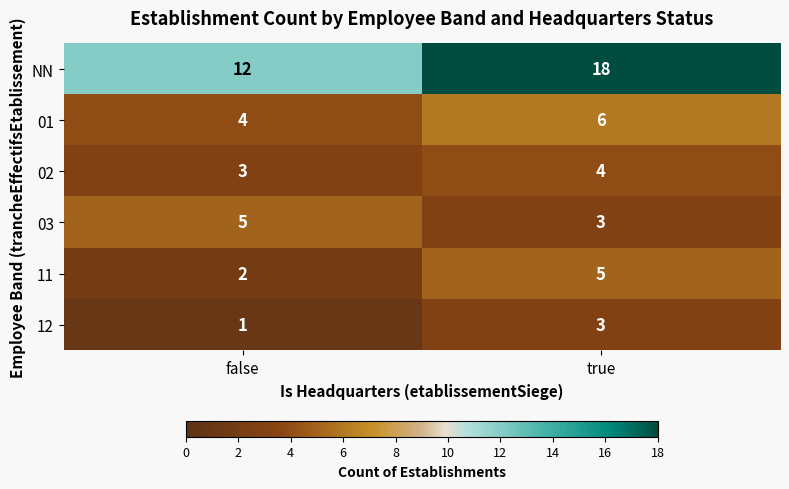

Which category has the highest value in the 12 series?

true